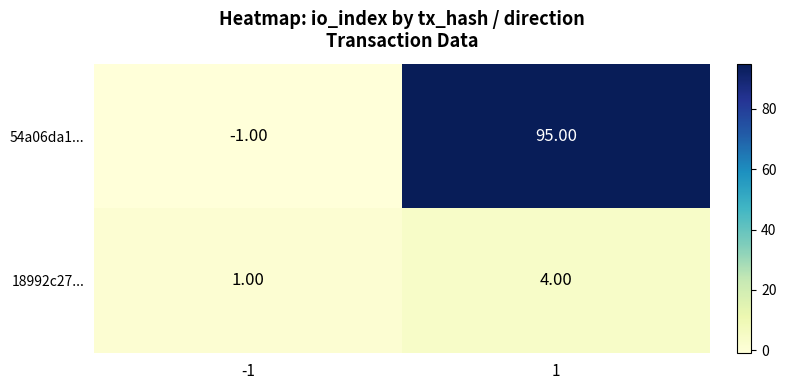

Which series changed the most between -1 and 1?

54a06da1...